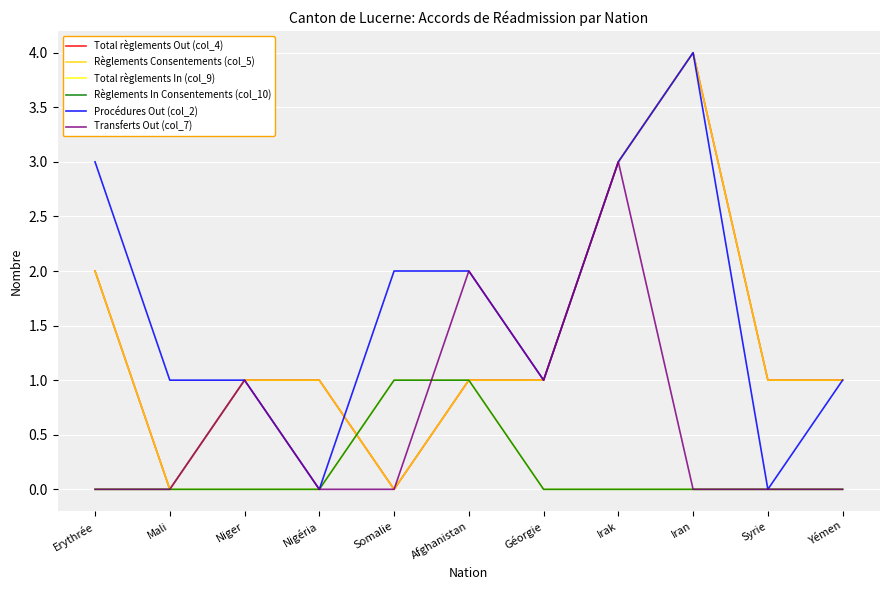

Reading left to right, list all the values displayed in this chart.

Total règlements Out (col_4): 2	0	1	1	0	1	1	3	4	1	1
Règlements Consentements (col_5): 2	0	1	1	0	1	1	3	4	1	1
Total règlements In (col_9): 0	0	0	0	1	1	0	0	0	0	0
Règlements In Consentements (col_10): 0	0	0	0	1	1	0	0	0	0	0
Procédures Out (col_2): 3	1	1	0	2	2	1	3	4	0	1
Transferts Out (col_7): 0	0	1	0	0	2	1	3	0	0	0